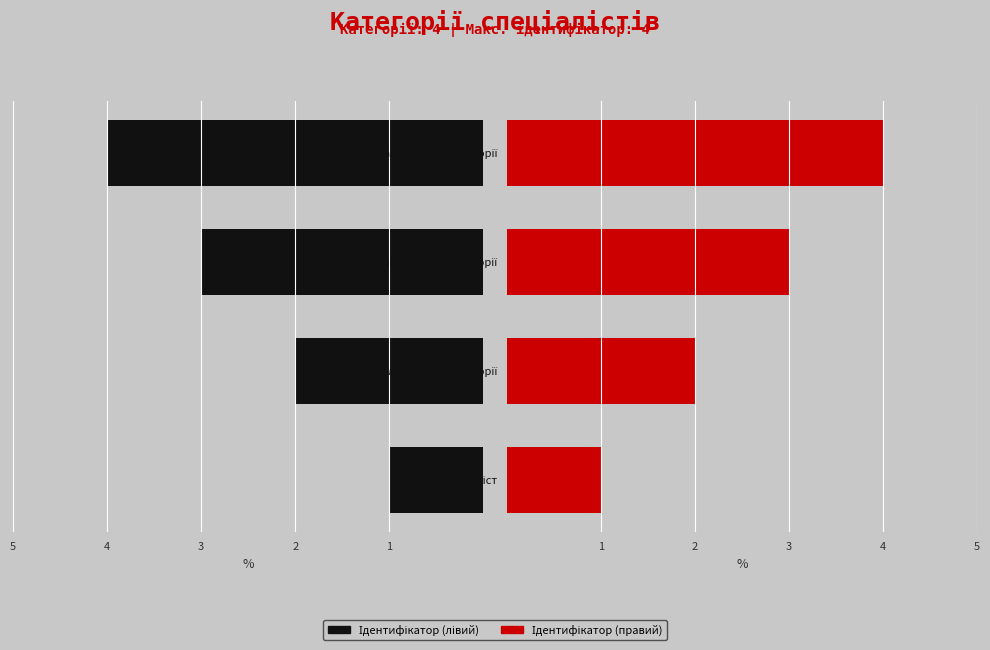

How many data points in Ідентифікатор (правий) are less than 3?

2